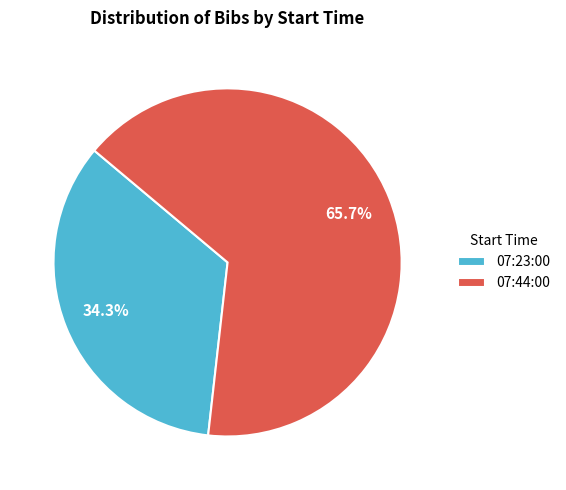

Count the number of slices in the pie.

2